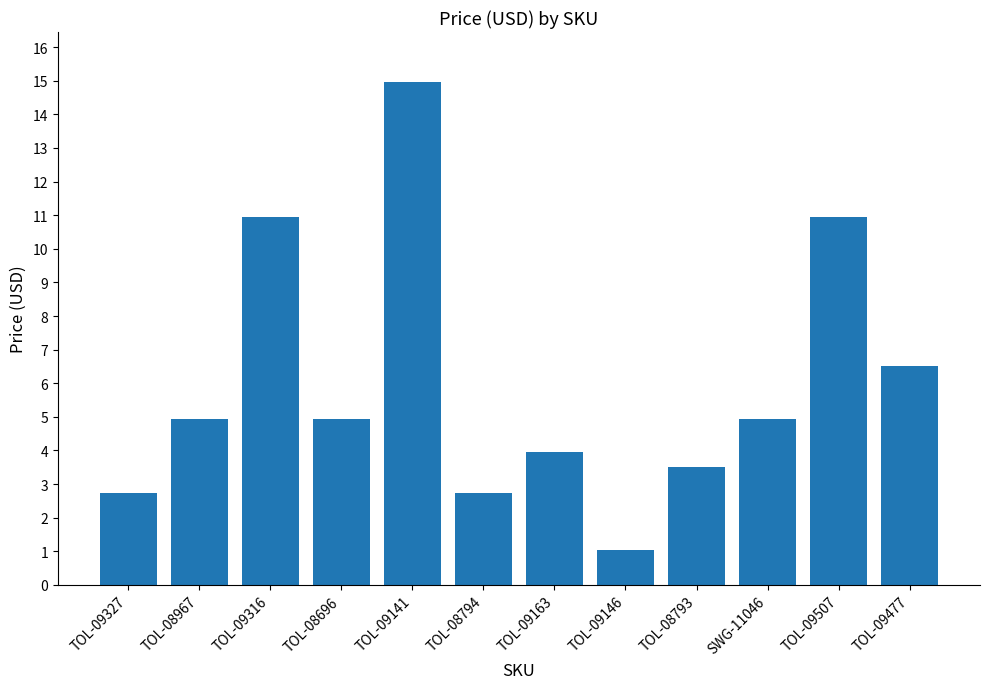

What is the value of the 1st bar from the left?

2.8